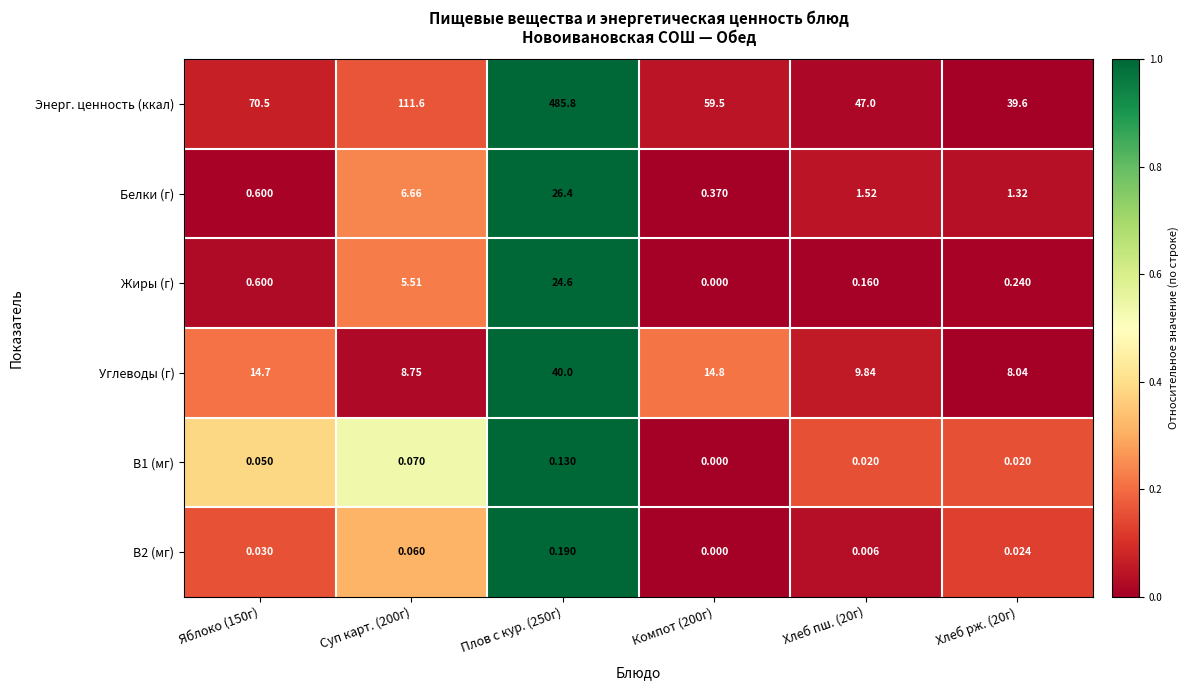

What is the total value across all series at Суп карт. (200г)?

132.7